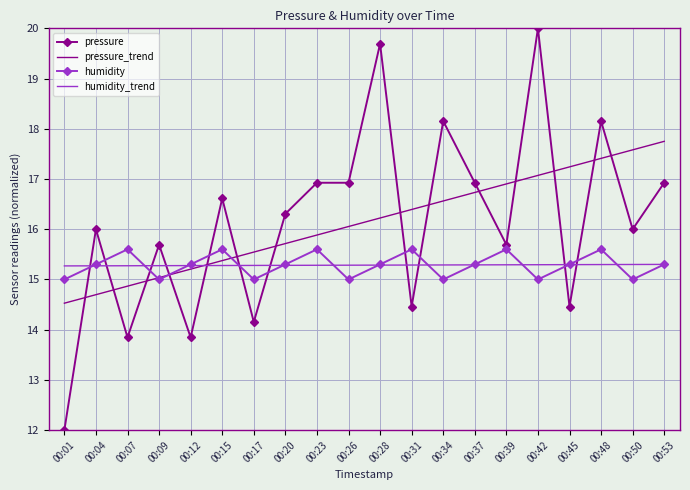

What is the sum of all humidity values?

305.7